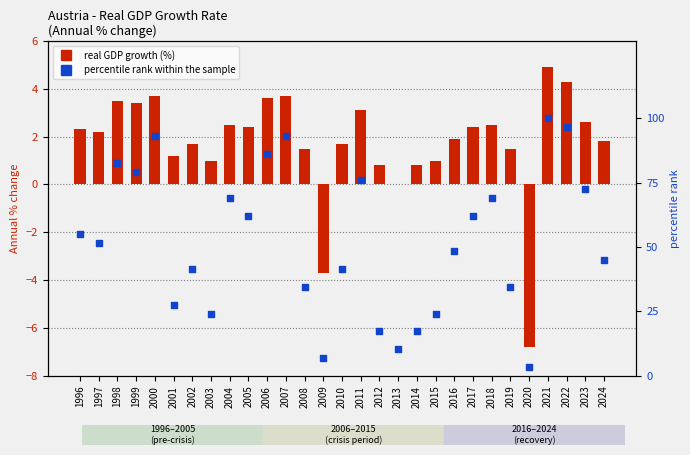

What is the total value across all series at 2020?

-3.4